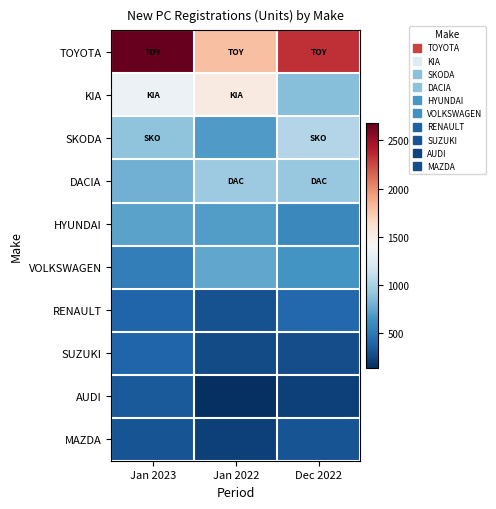

Rank the series by their maximum value, from lowest to highest.

MAZDA, AUDI, SUZUKI, RENAULT, HYUNDAI, VOLKSWAGEN, DACIA, SKODA, KIA, TOYOTA